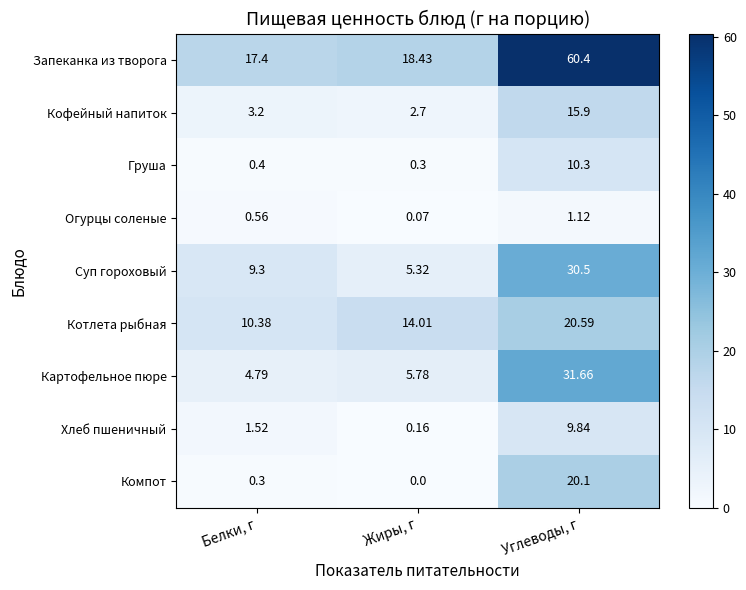

How many data points does each series have?

3